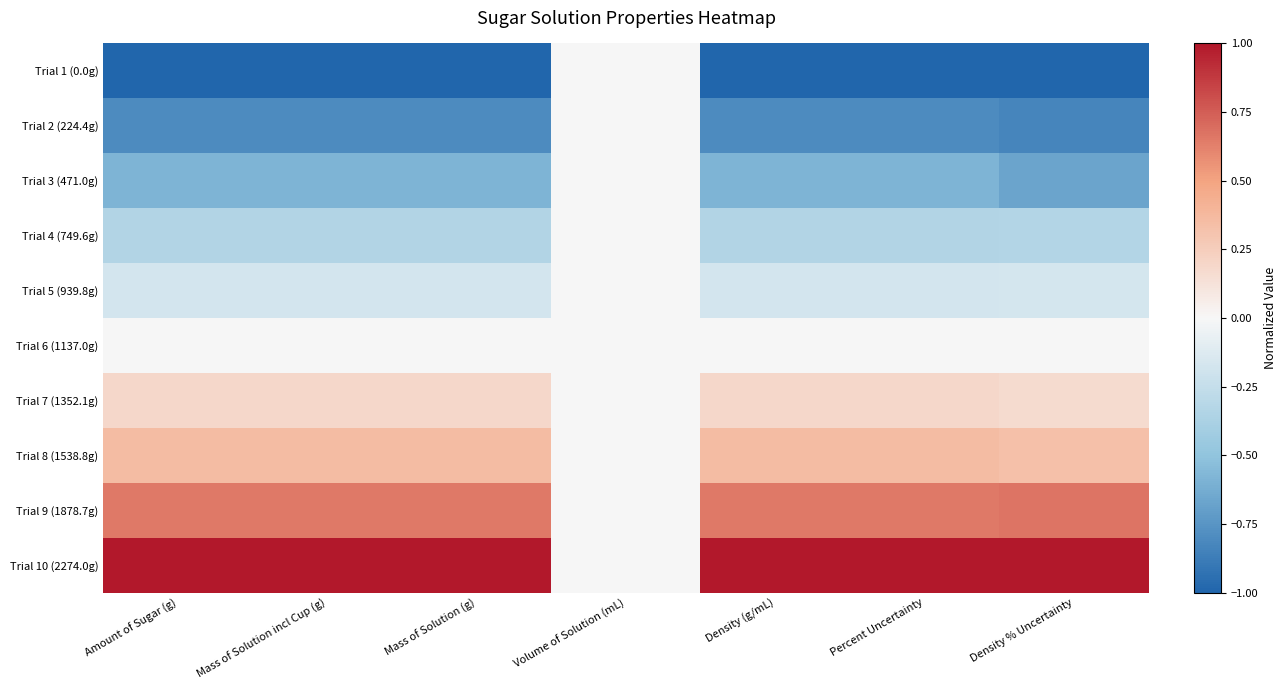

Count the number of data series in this chart.

10